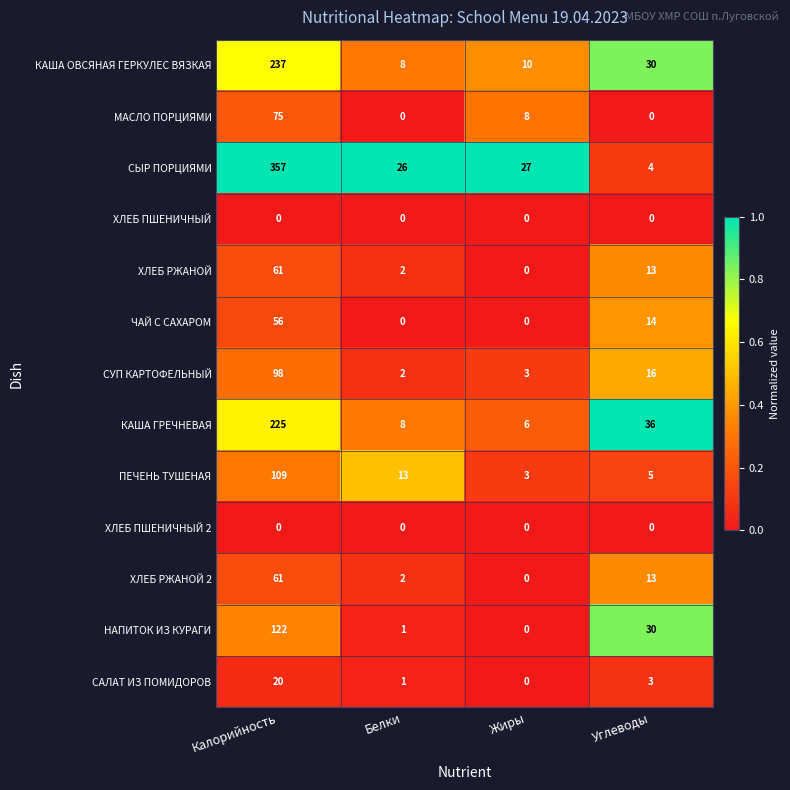

What is the total value across all series at Белки?

63